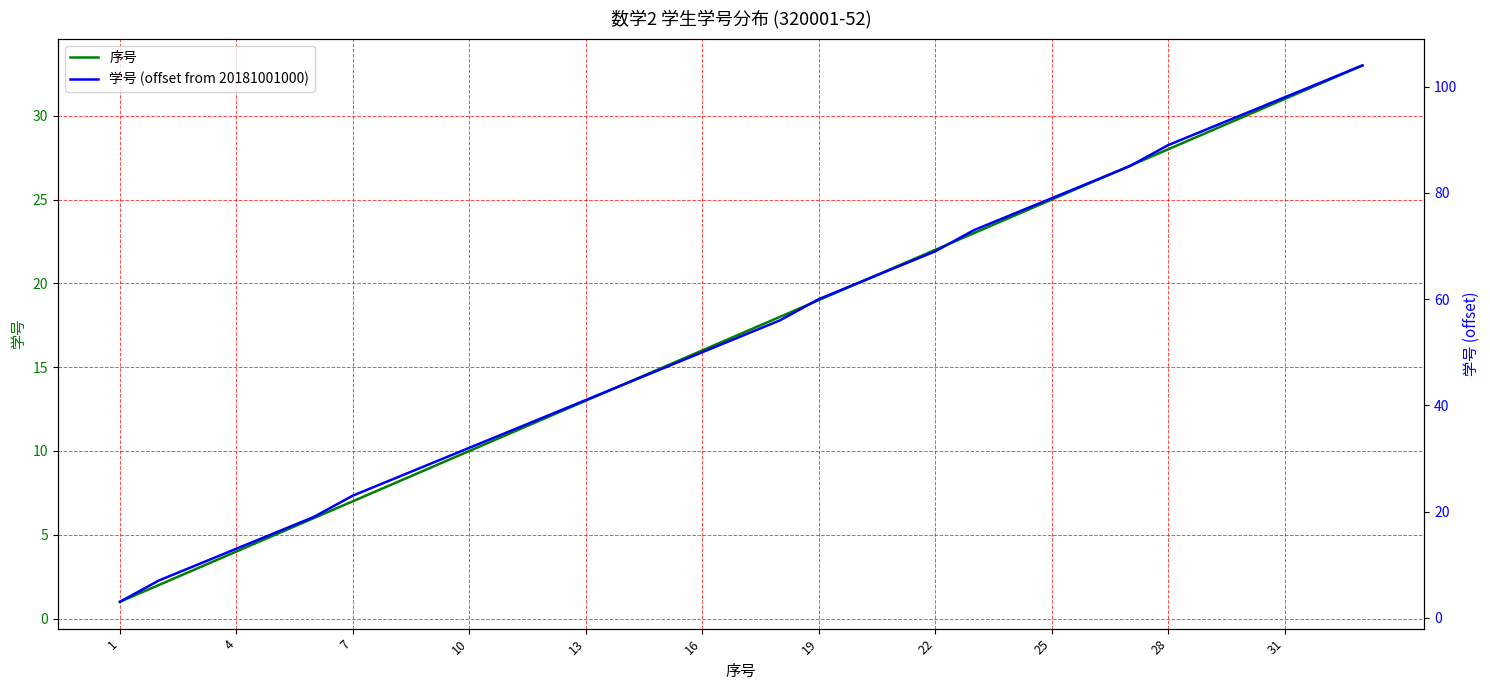

What is the maximum value for 学号 (offset from 20181001000)?

104